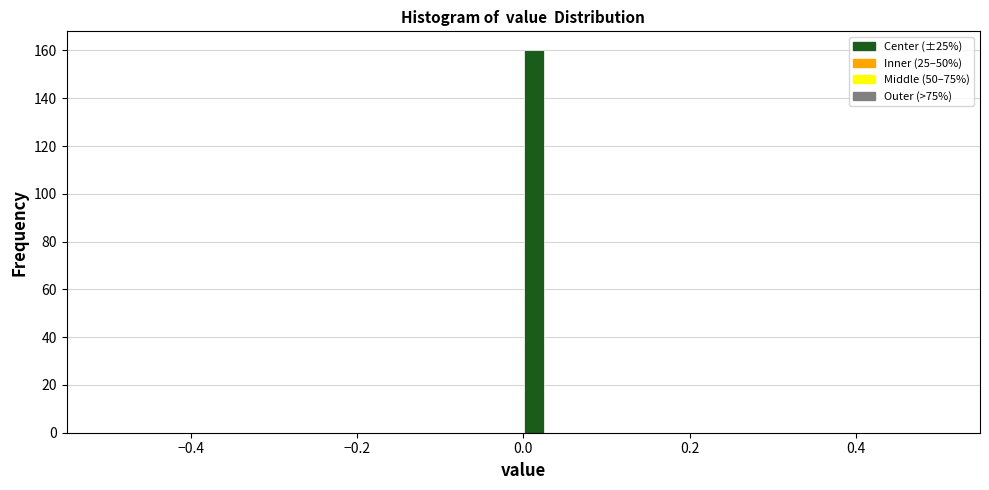

Read against the x-axis, roughly where is the centre of the tallest bar?

0.02